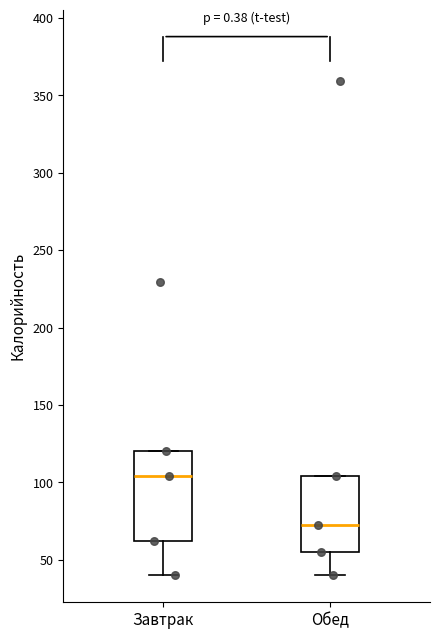

Which box's median line is the highest?

Завтрак